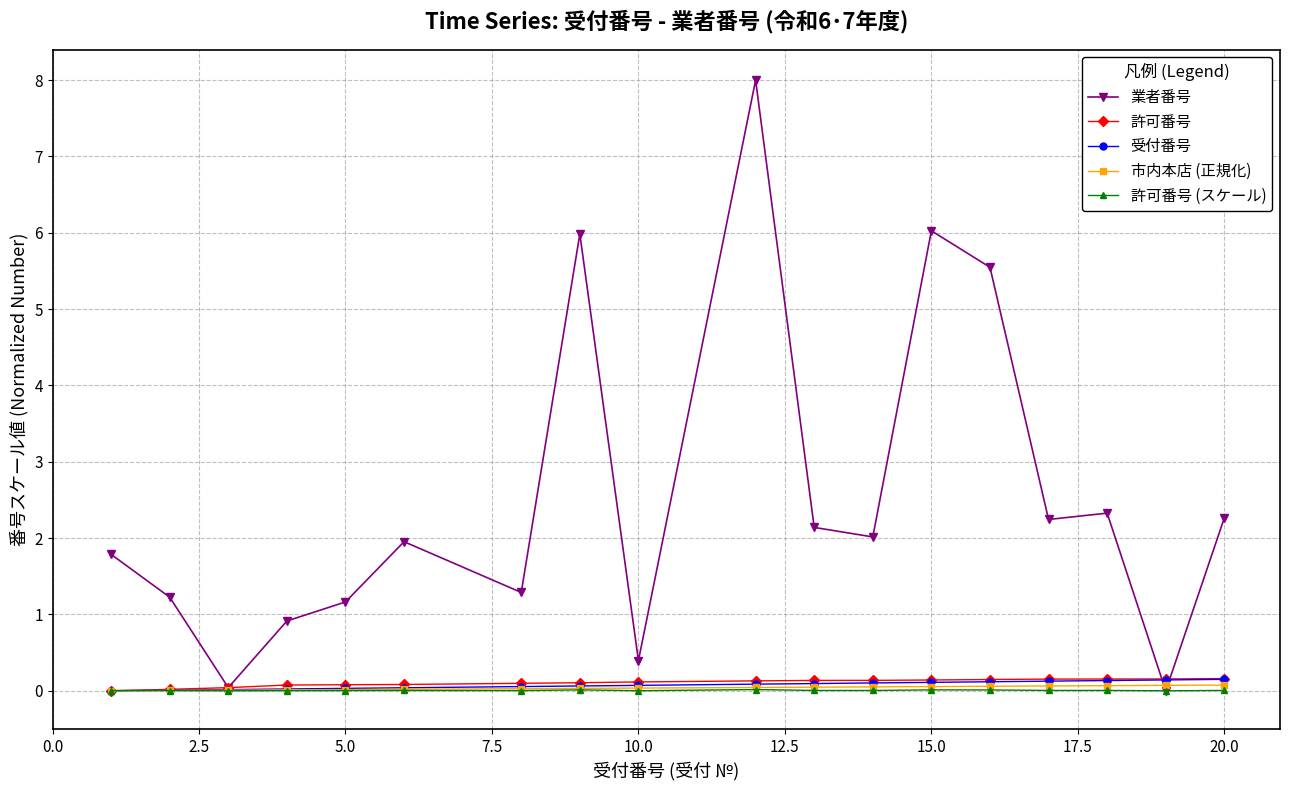

Count the number of categories in the chart.

18